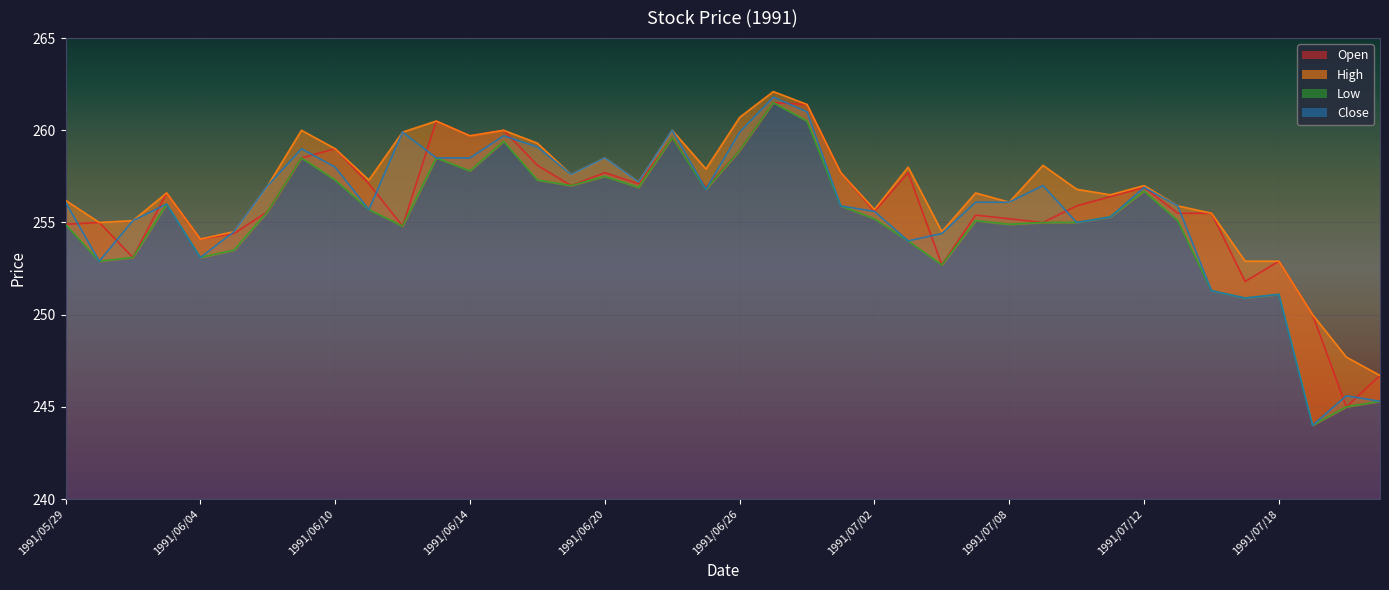

What is the difference between the second highest and second lowest values in the Low series?

15.5